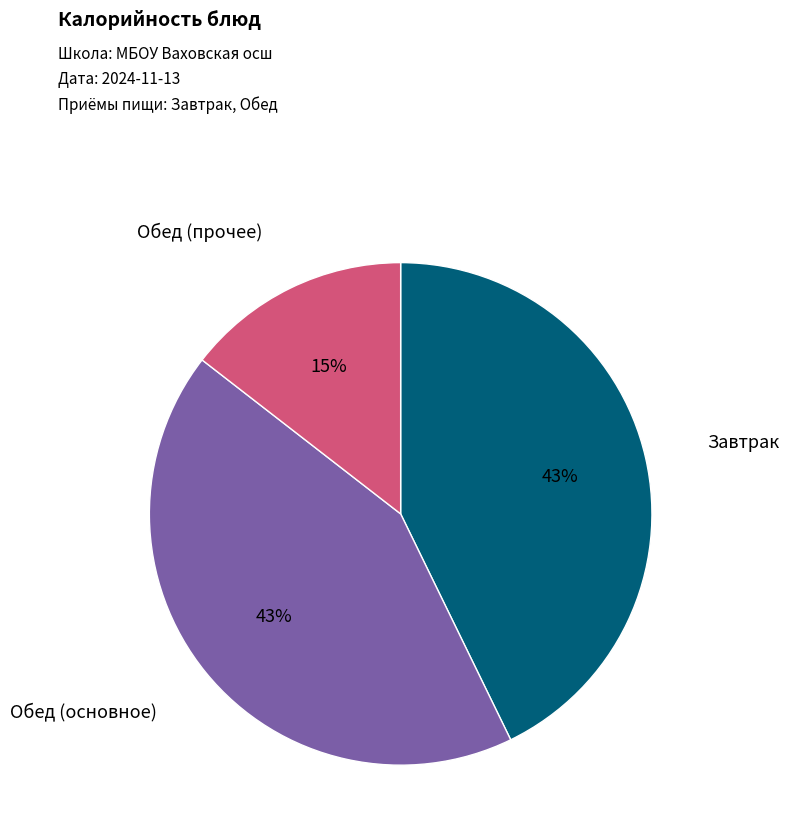

Does any single category account for the majority?

No